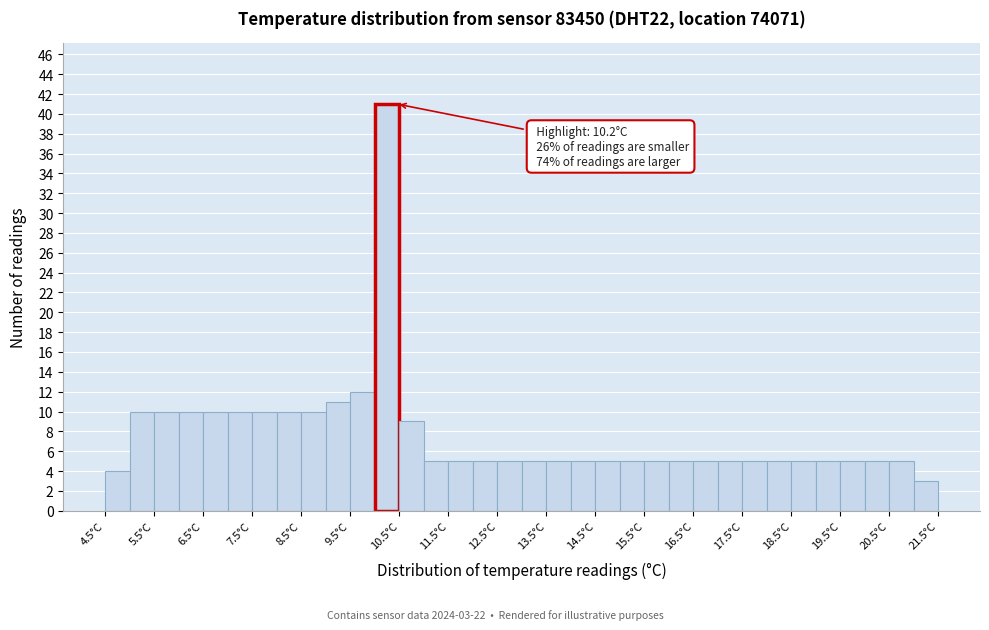

Which range on the x-axis has the tallest bar?

10.0 to 10.5